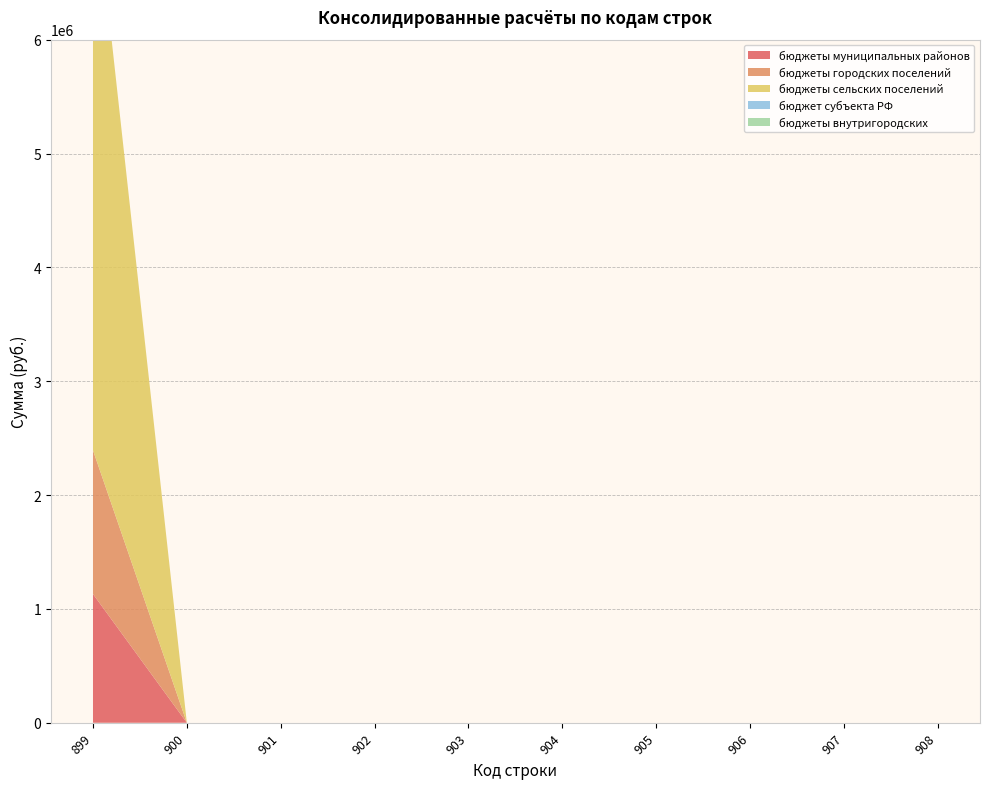

Reading left to right, what are all the values shown in this chart?

бюджеты муниципальных районов: 1130980	0	0	0	0	0	0	0	0	0
бюджеты городских поселений: 1262250	0	0	0	0	0	0	0	0	0
бюджеты сельских поселений: 5092300	0	0	0	0	0	0	0	0	0
бюджет субъекта РФ: 0	0	0	0	0	0	0	0	0	0
бюджеты внутригородских: 0	0	0	0	0	0	0	0	0	0